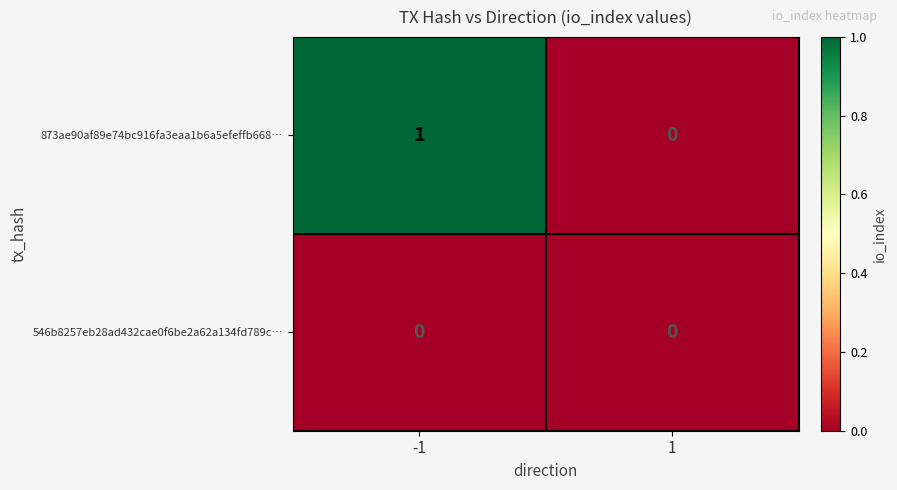

Reading left to right, extract all data points from this chart.

873ae90af89e74bc916fa3eaa1b6a5efeffb668…: 1	0
546b8257eb28ad432cae0f6be2a62a134fd789c…: 0	0